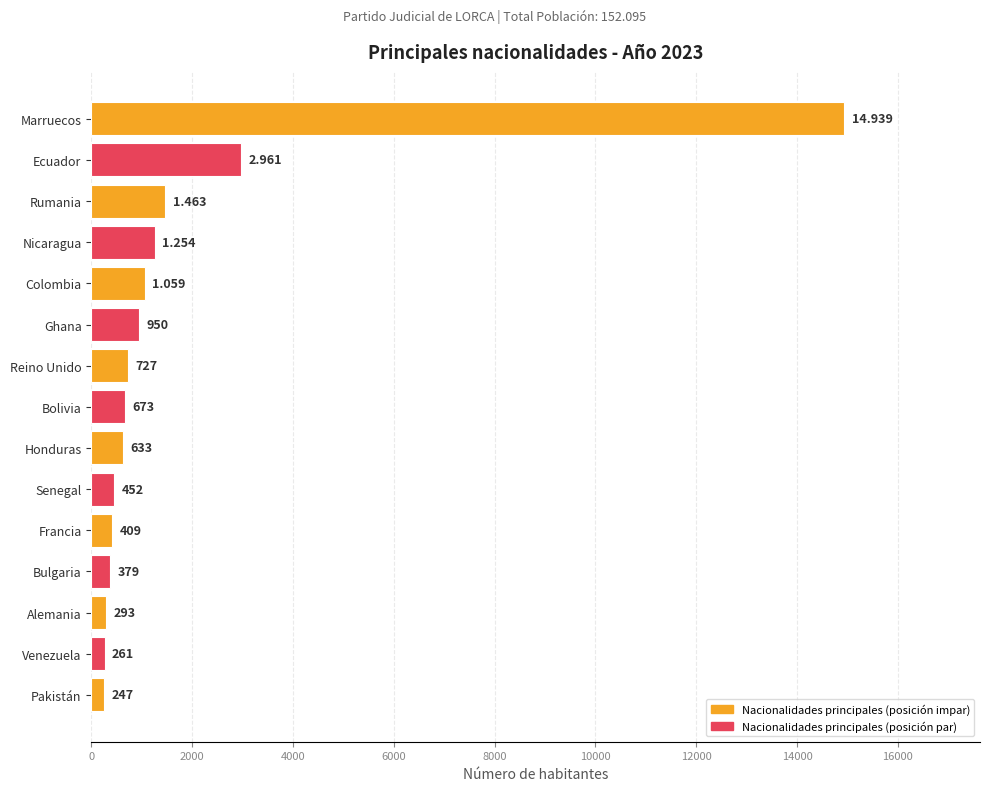

What is the label of the 2nd bar from the top?

Ecuador